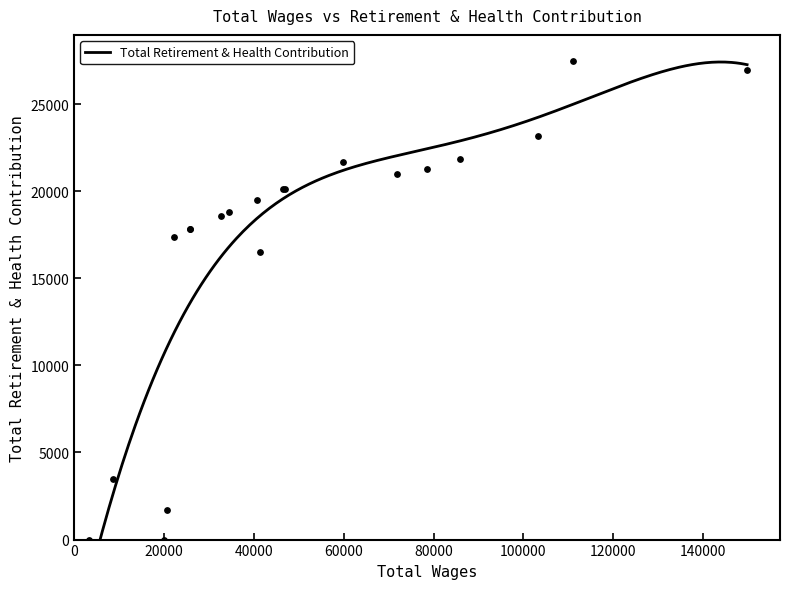

Between 19 and 4, which is larger?

4